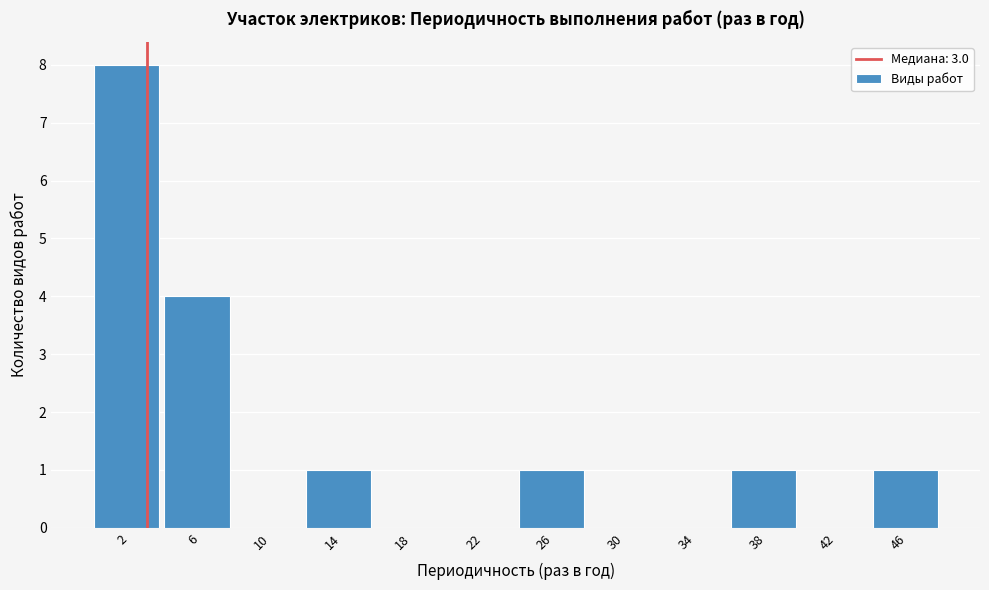

Over which range of the x-axis is the bar tallest?

0 to 4